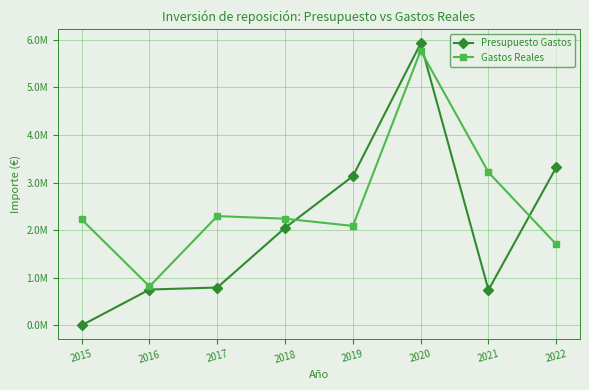

What value does the Presupuesto Gastos series have at 2016?

751939.0